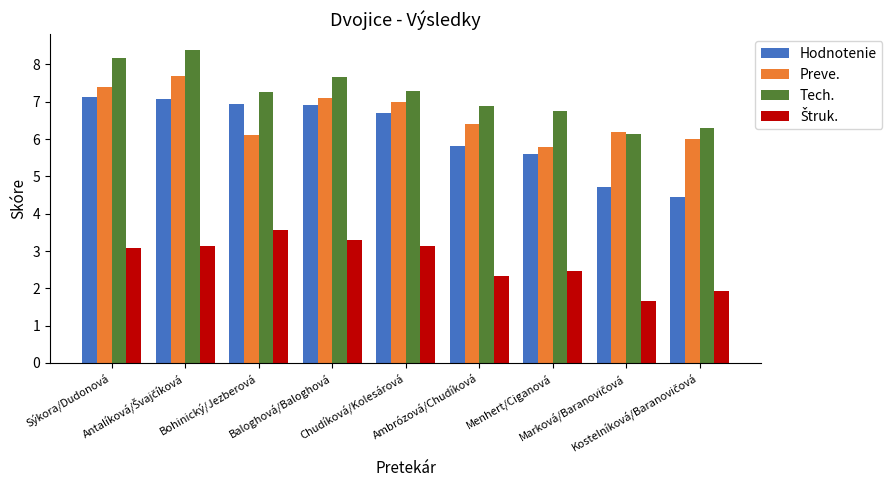

How many bars are there in each group?

4